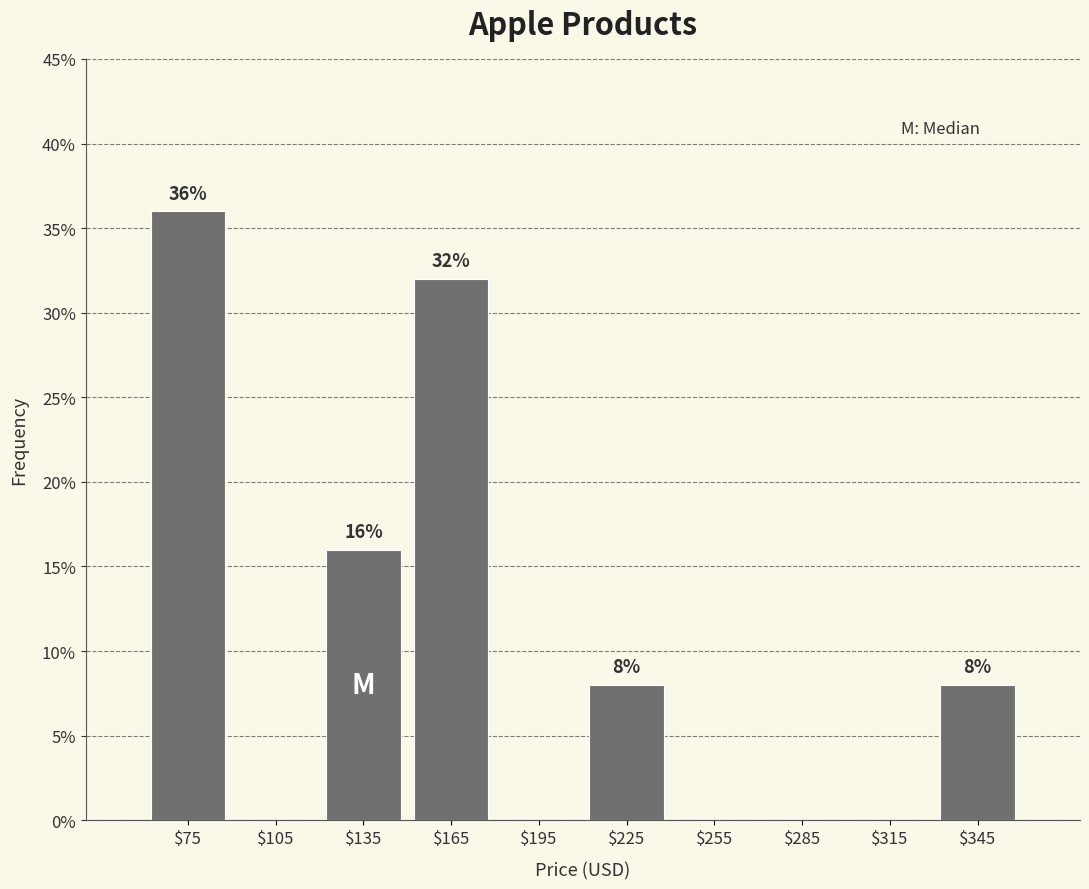

Over which range of the x-axis is the bar tallest?

60 to 90